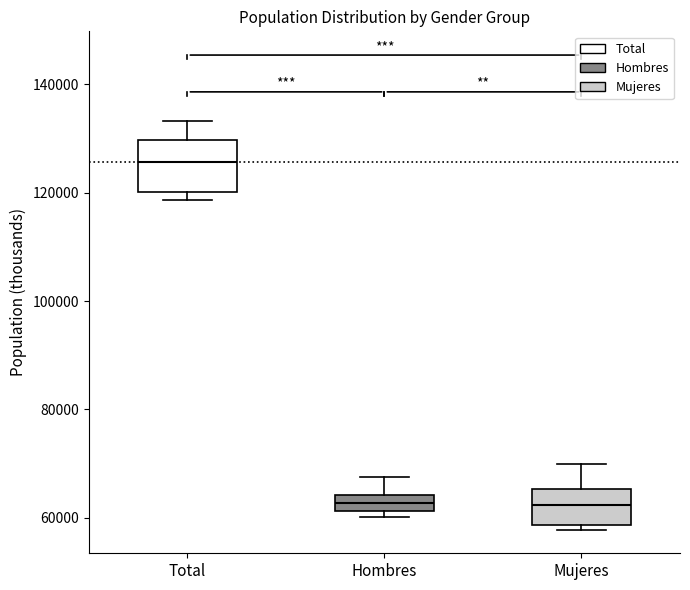

Comparing the boxes themselves (not the whiskers), which one is the tallest?

Total